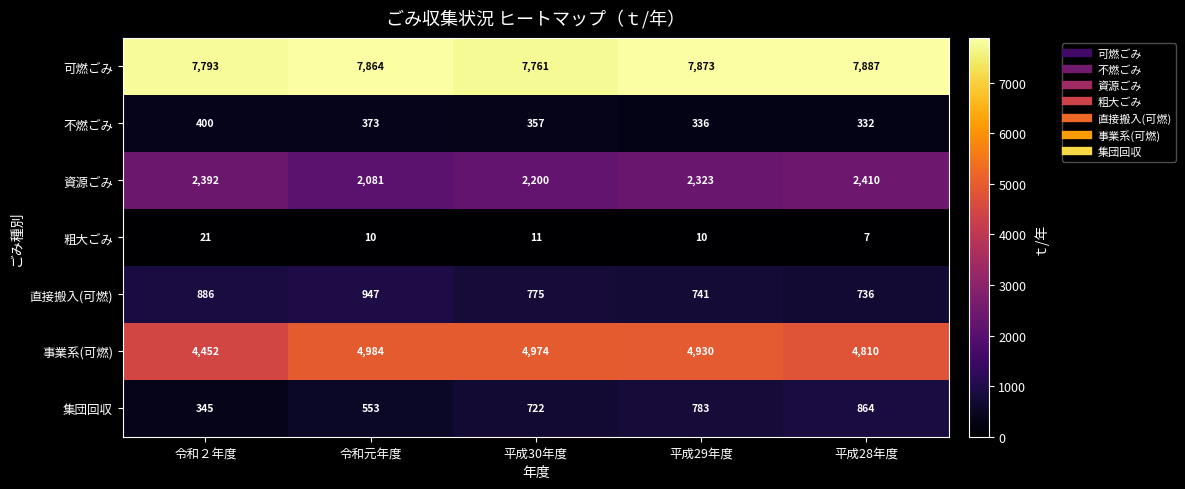

How many series are shown in this chart?

7